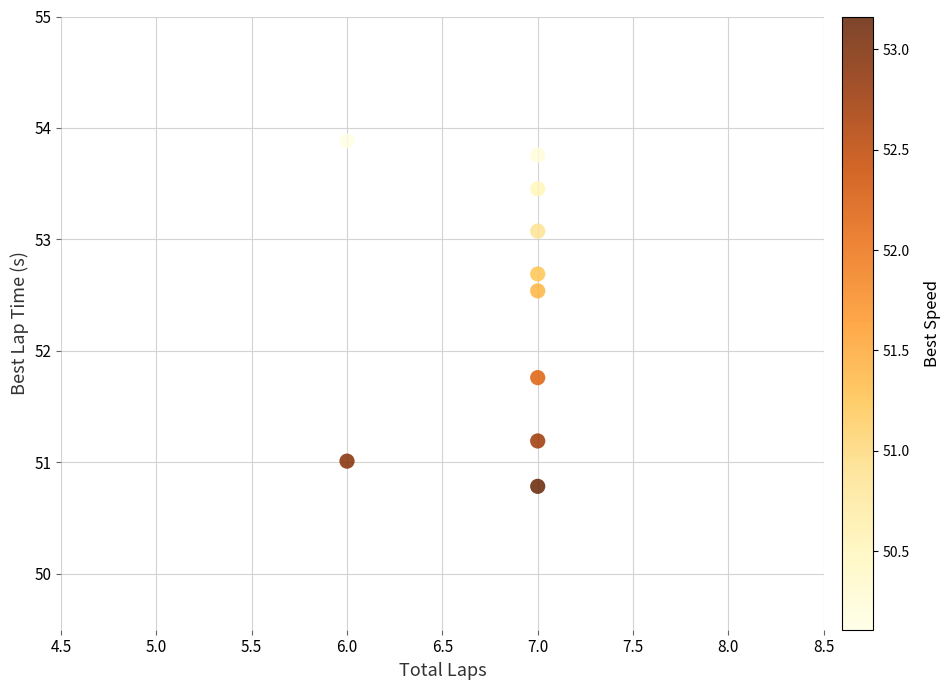

What Y value in the scatter plot is closest to 52?

51.8